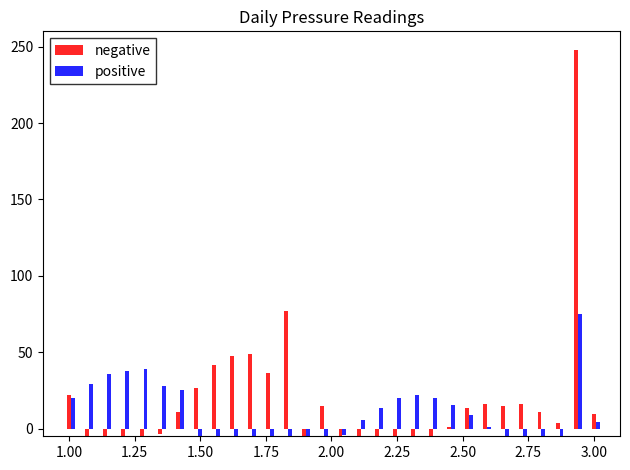

How many bars are there in total?

60